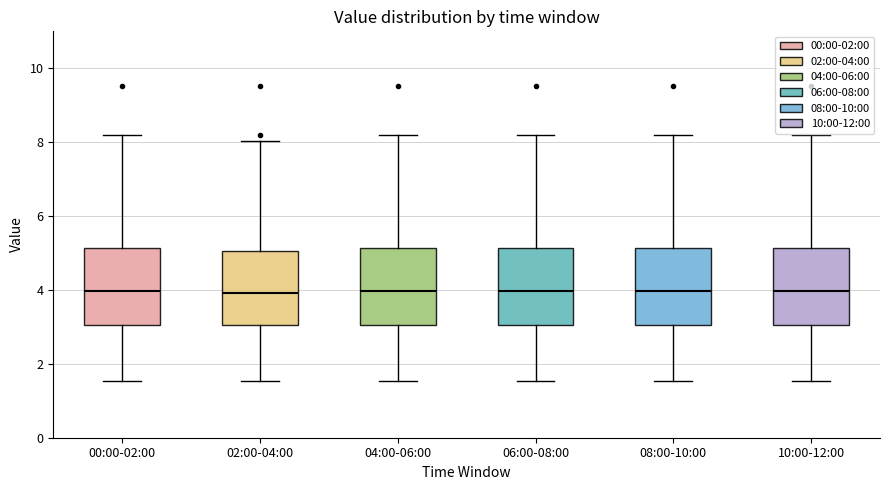

Reading left to right, read every box against the y-axis: the position of its median line, the range the box covers, and the ends of its whiskers. The values are not printed on the chart, so give them approximately, as read against the axis.

00:00-02:00: median 4.0, box 3.0 to 5.2, whiskers 1.6 to 8.2
02:00-04:00: median 4.0, box 3.0 to 5.0, whiskers 1.6 to 8.0
04:00-06:00: median 4.0, box 3.0 to 5.2, whiskers 1.6 to 8.2
06:00-08:00: median 4.0, box 3.0 to 5.2, whiskers 1.6 to 8.2
08:00-10:00: median 4.0, box 3.0 to 5.2, whiskers 1.6 to 8.2
10:00-12:00: median 4.0, box 3.0 to 5.2, whiskers 1.6 to 8.2